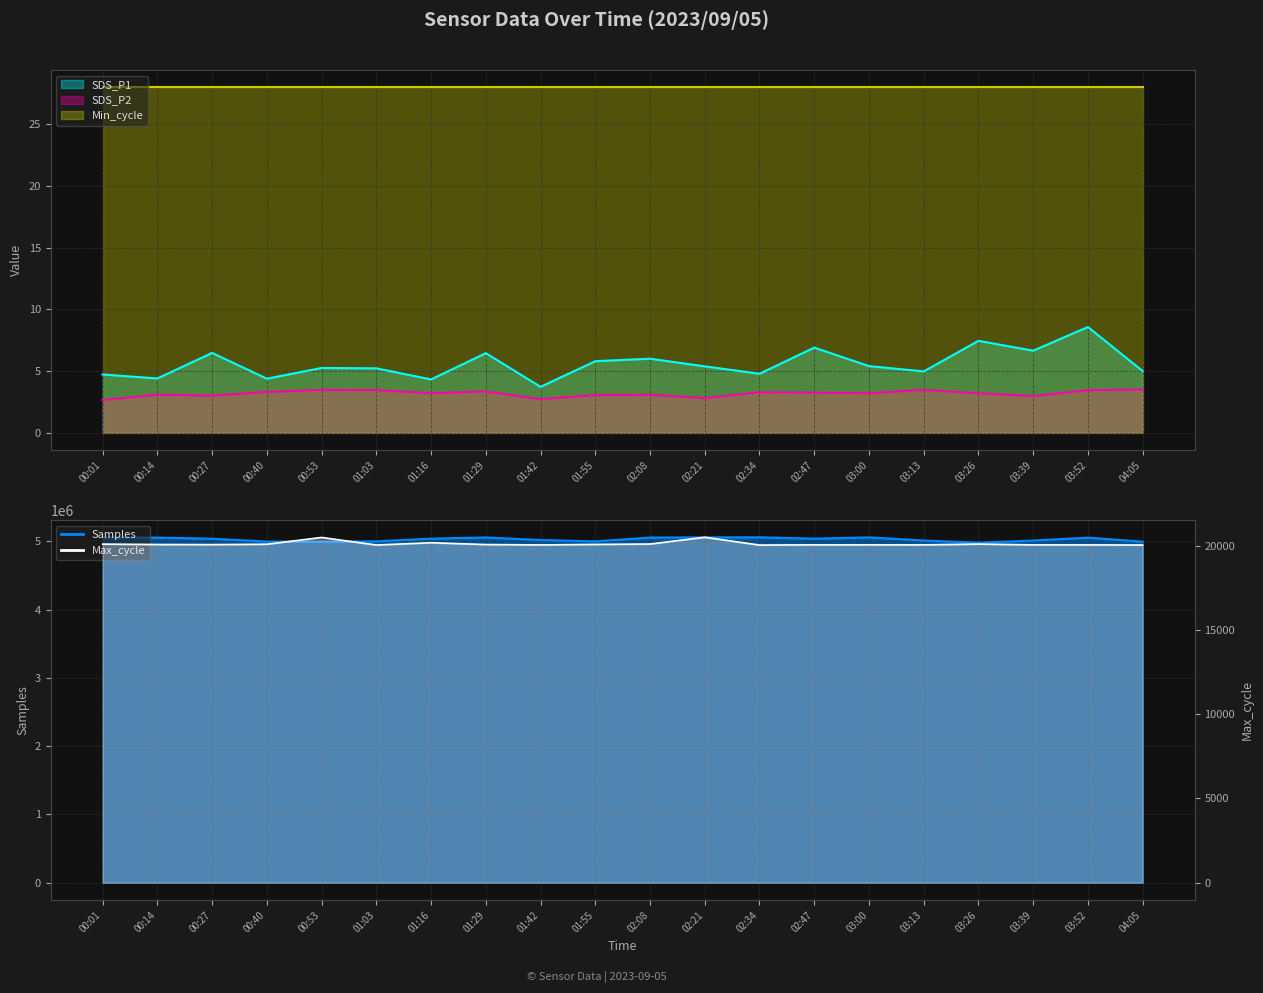

True or false: Samples has a value of 1884340.1 at 02:34.

False